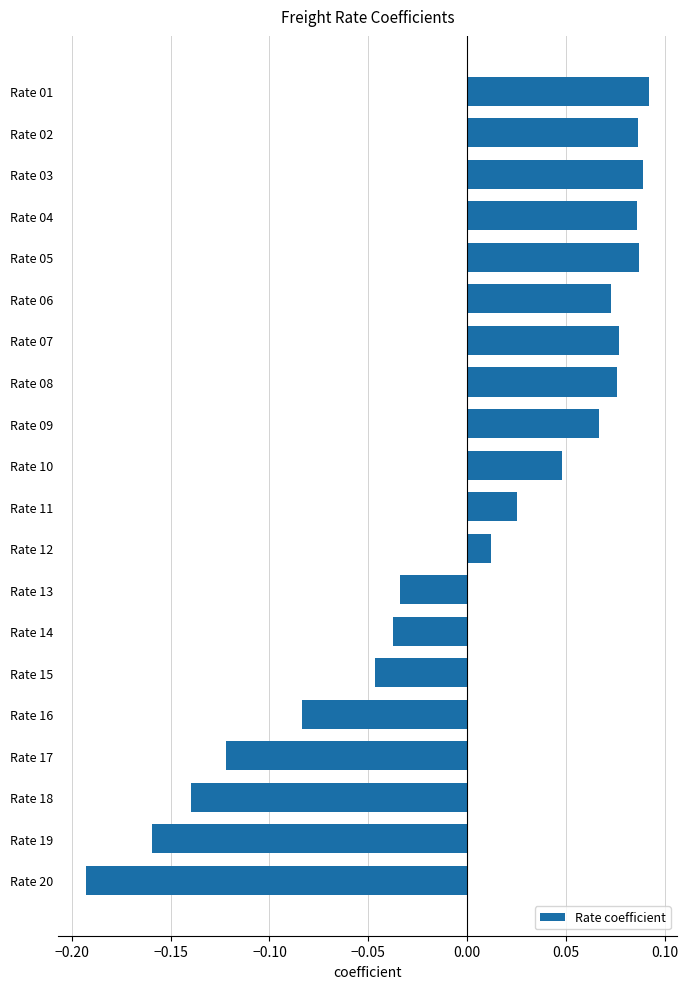

Count the number of categories in the chart.

20